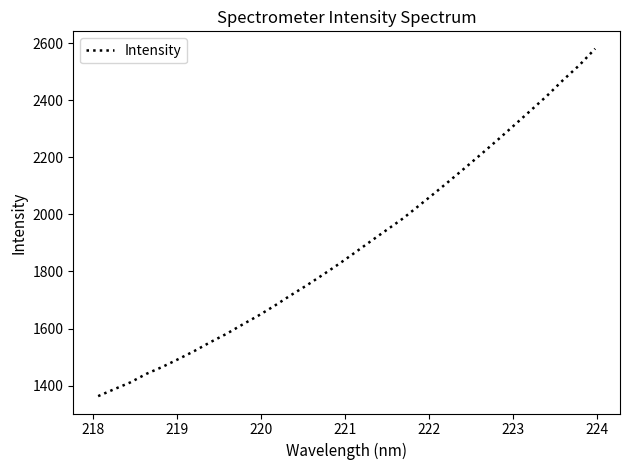

What is the sum of all values?

60494.8